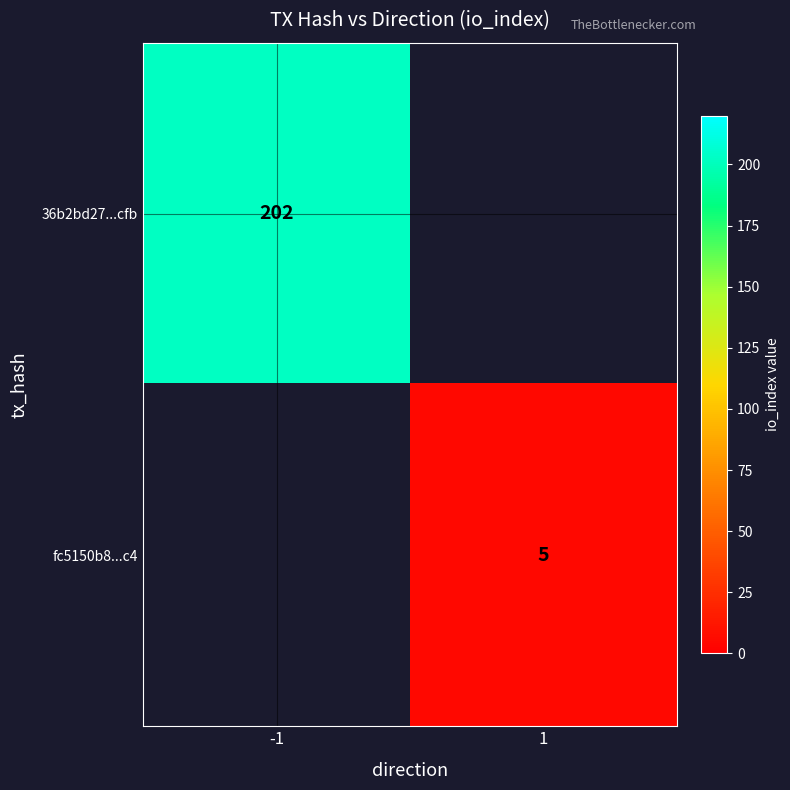

Is it true that 36b2bd27...cfb equals 361 at -1?

False